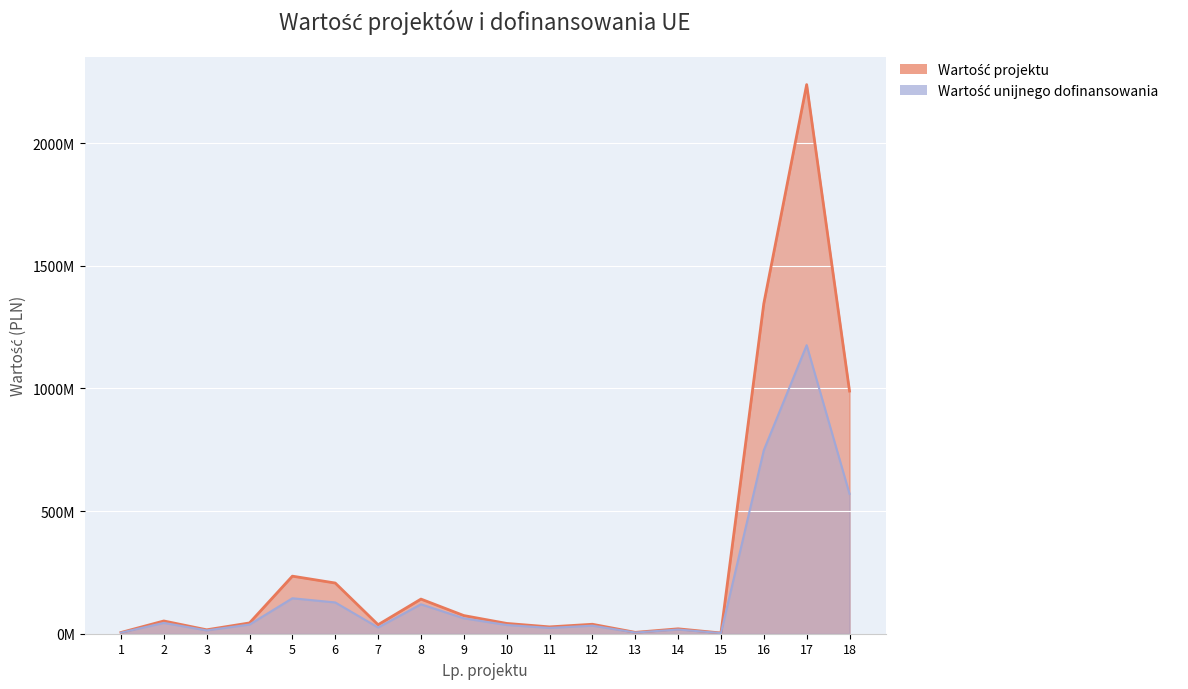

Reading left to right, what are all the values shown in this chart?

Wartość projektu: 5000000	52000000	16000000	44000000	234670000	206652000	36675175	141181000	74026200	42004920	27885119	38557487	5600000	20000000	3000000	1346013834	2238374371	989140393
Wartość unijnego dofinansowania: 4250000	44200000	13600000	37400000	144500000	127500000	25500000	120003850	62900000	35700000	23702351	32773864	4760000	17000000	2550000	748108040	1176168532	570210866